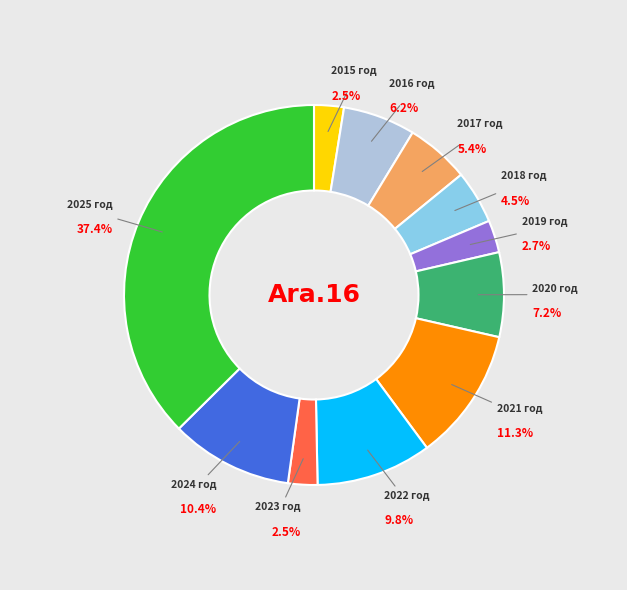

Is there a majority slice in this chart?

No